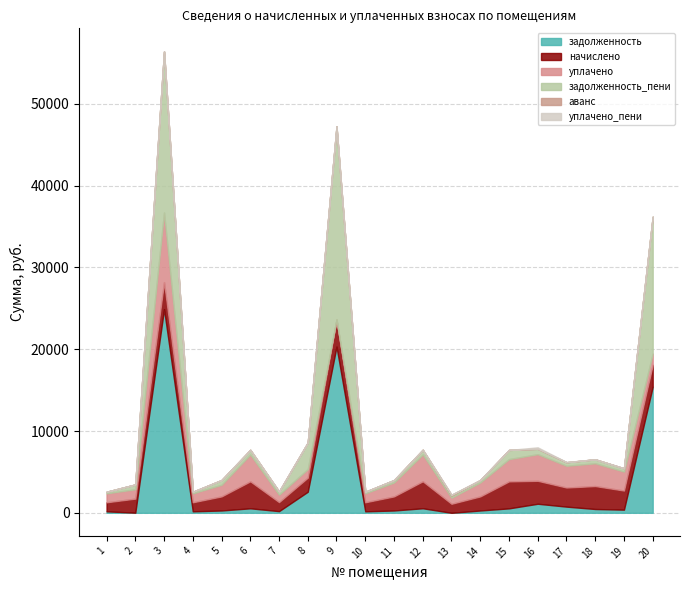

True or false: уплачено_пени has a value of 29.7 at 17.

True